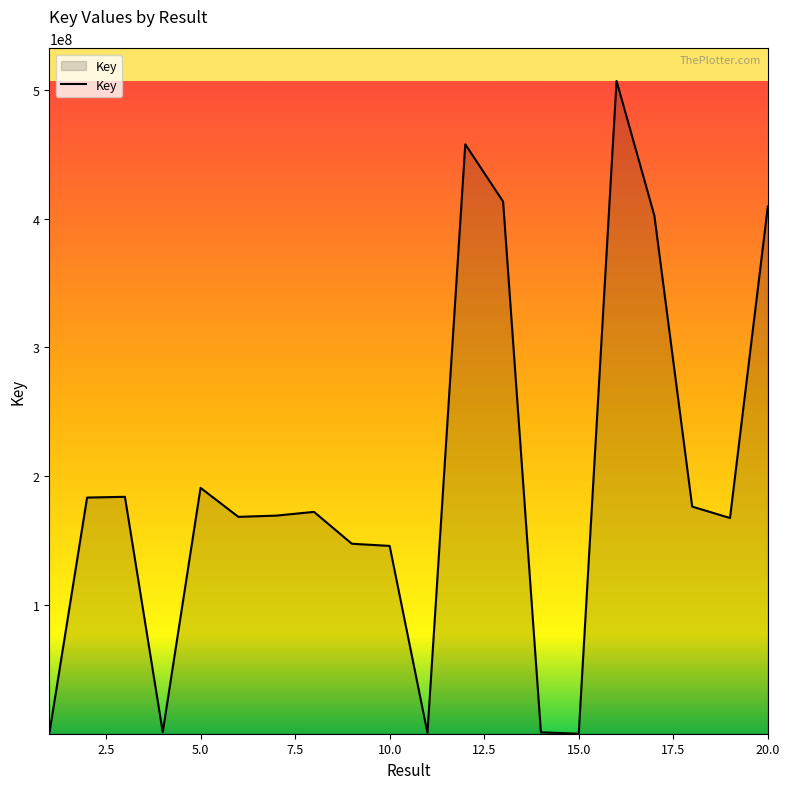

What is the maximum value shown in the chart?

506944663